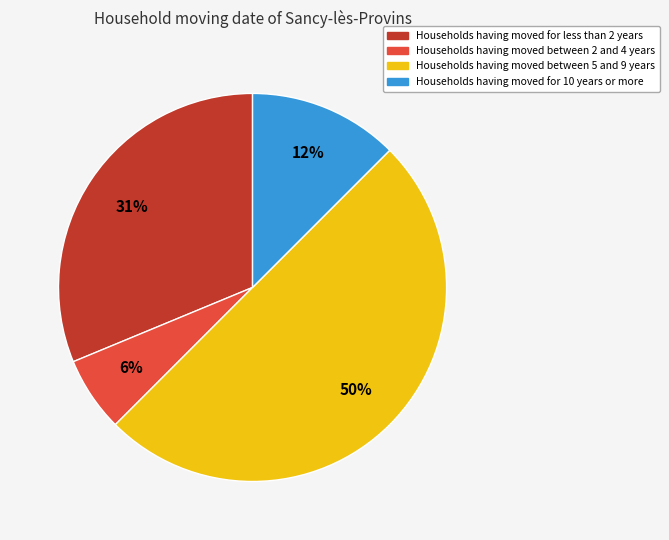

To the nearest percent, what is the average slice percentage?

25%